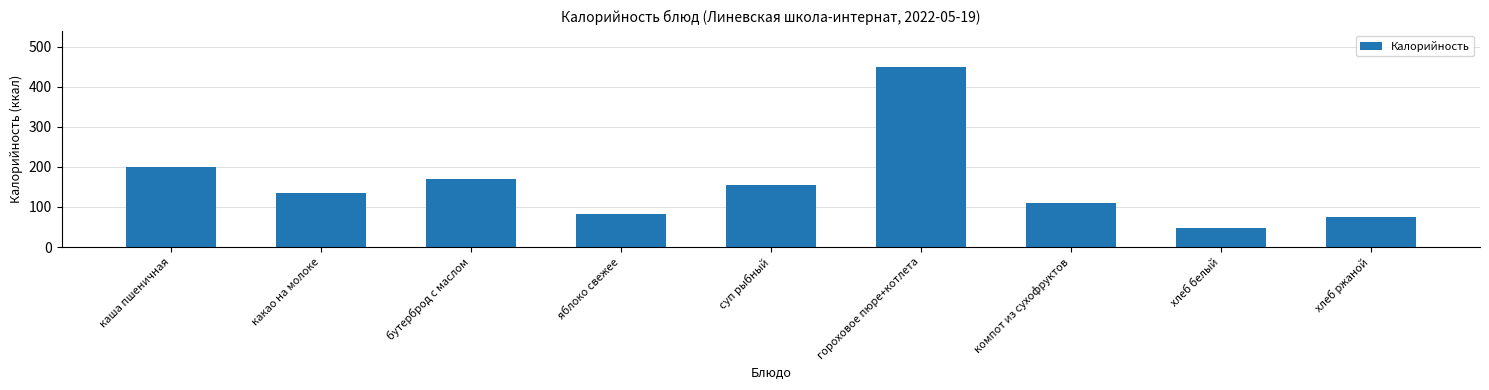

What is the label of the 9th bar from the left?

хлеб ржаной